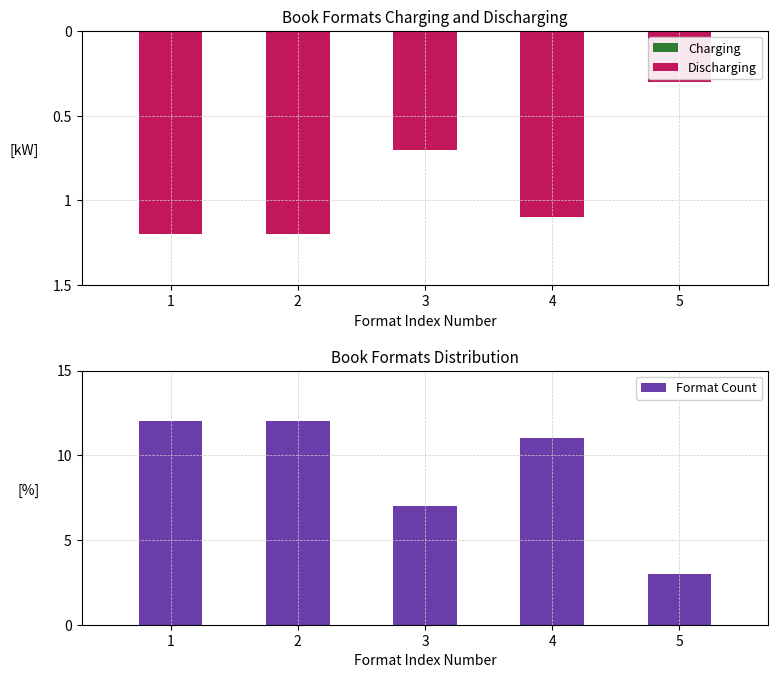

What is the spread (max minus min) of values at 1?

13.2